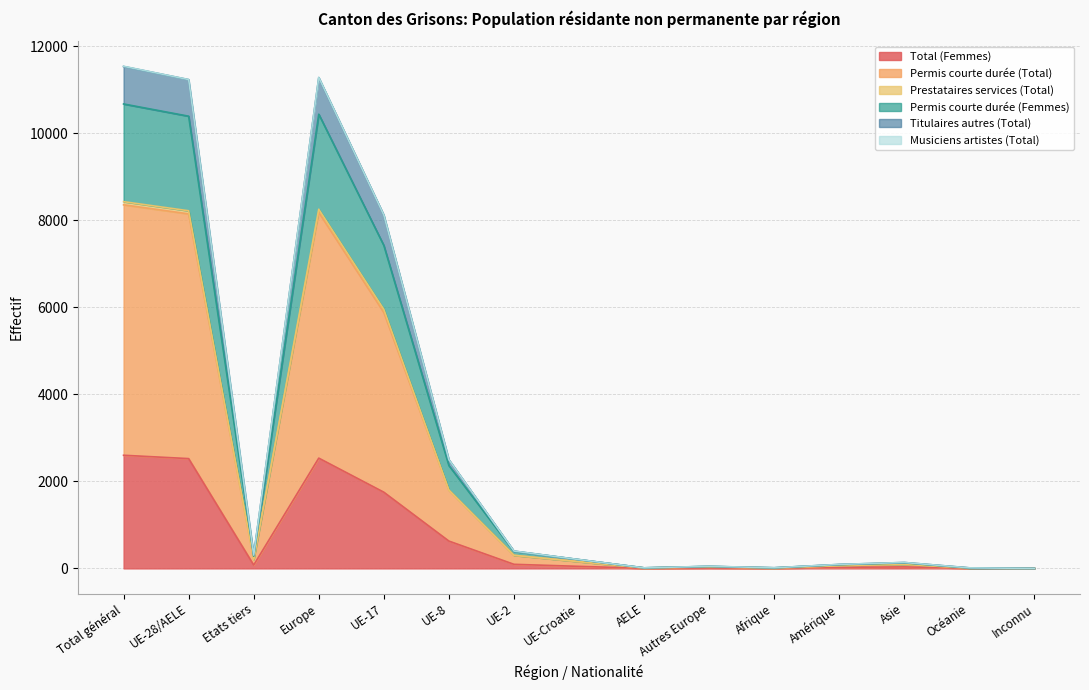

What is the highest value of the Total (Femmes) series?

2600